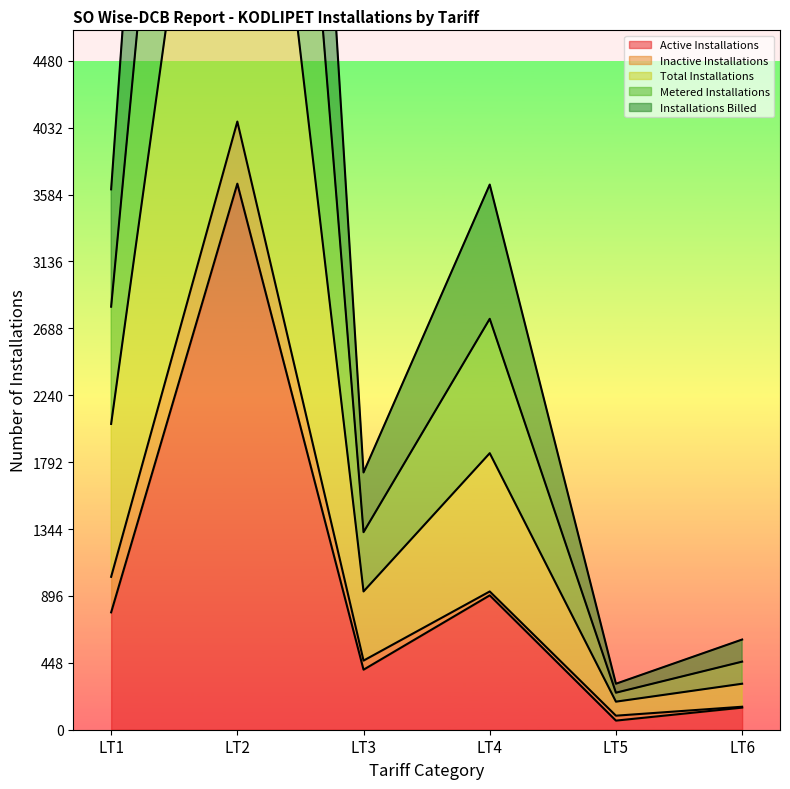

What is the sum of all Metered Installations values?

25331